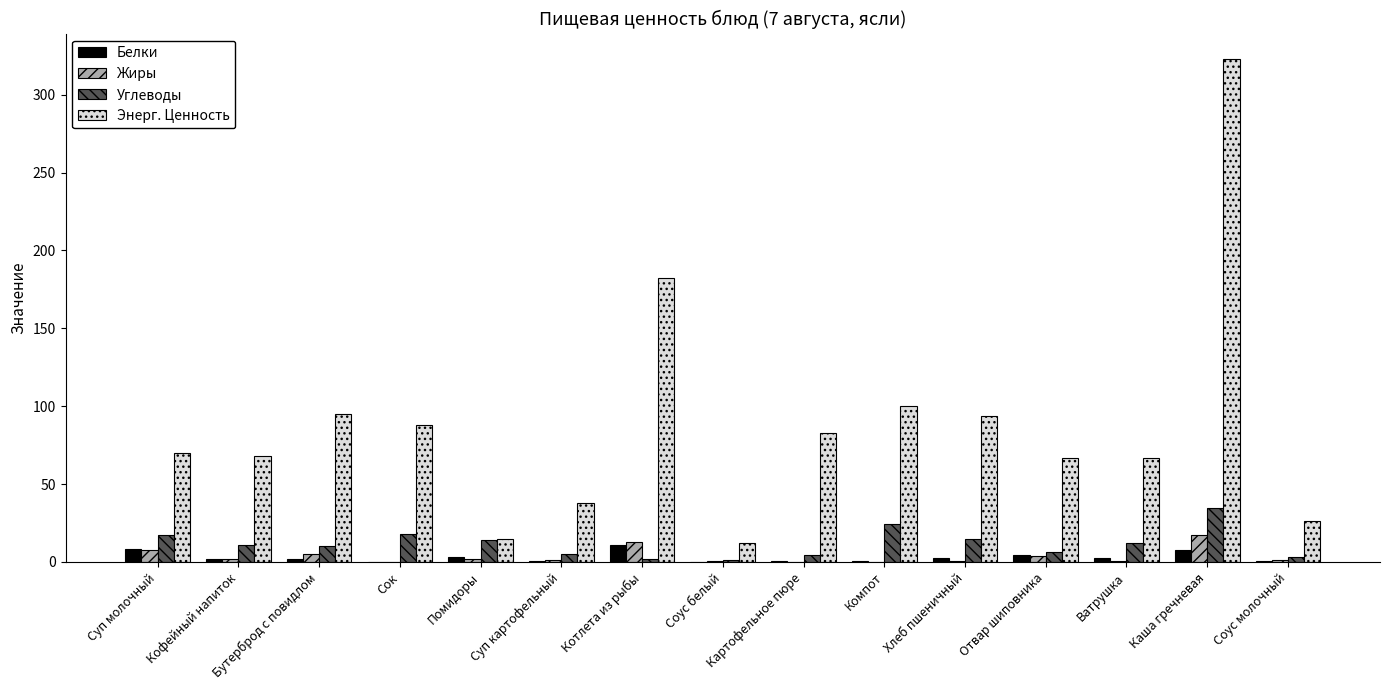

What is the total value across all series at Суп картофельный?

45.5